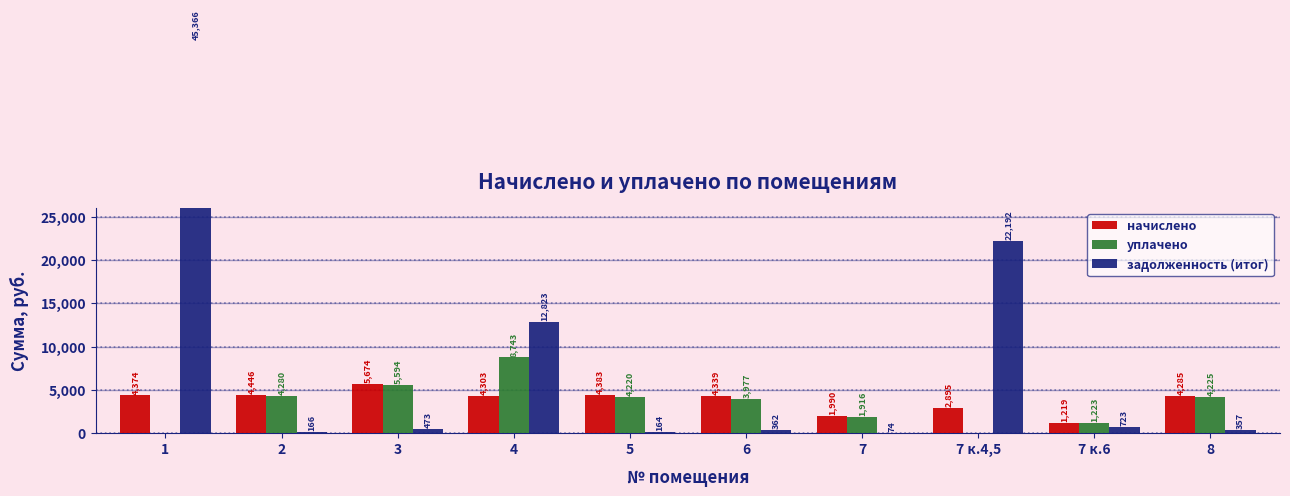

Rank the categories by задолженность (итог) value from highest to lowest.

1, 7 к.4,5, 4, 7 к.6, 3, 6, 8, 2, 5, 7